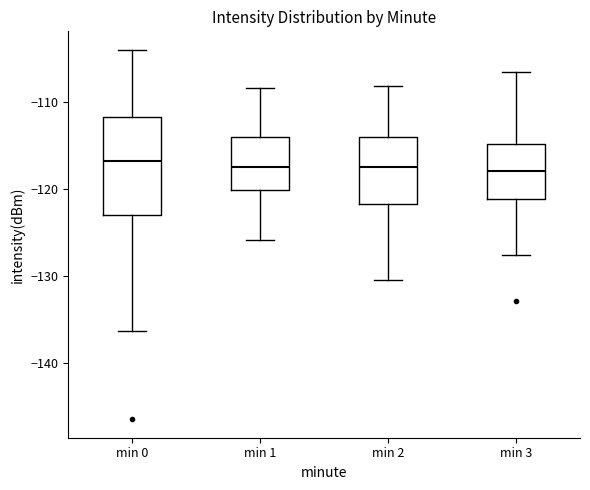

Reading left to right, read every box against the y-axis: the position of its median line, the range the box covers, and the ends of its whiskers. The values are not printed on the chart, so give them approximately, as read against the axis.

min 0: median -117, box -123 to -112, whiskers -136 to -104
min 1: median -117, box -120 to -114, whiskers -126 to -108
min 2: median -117, box -122 to -114, whiskers -130 to -108
min 3: median -118, box -121 to -115, whiskers -128 to -107